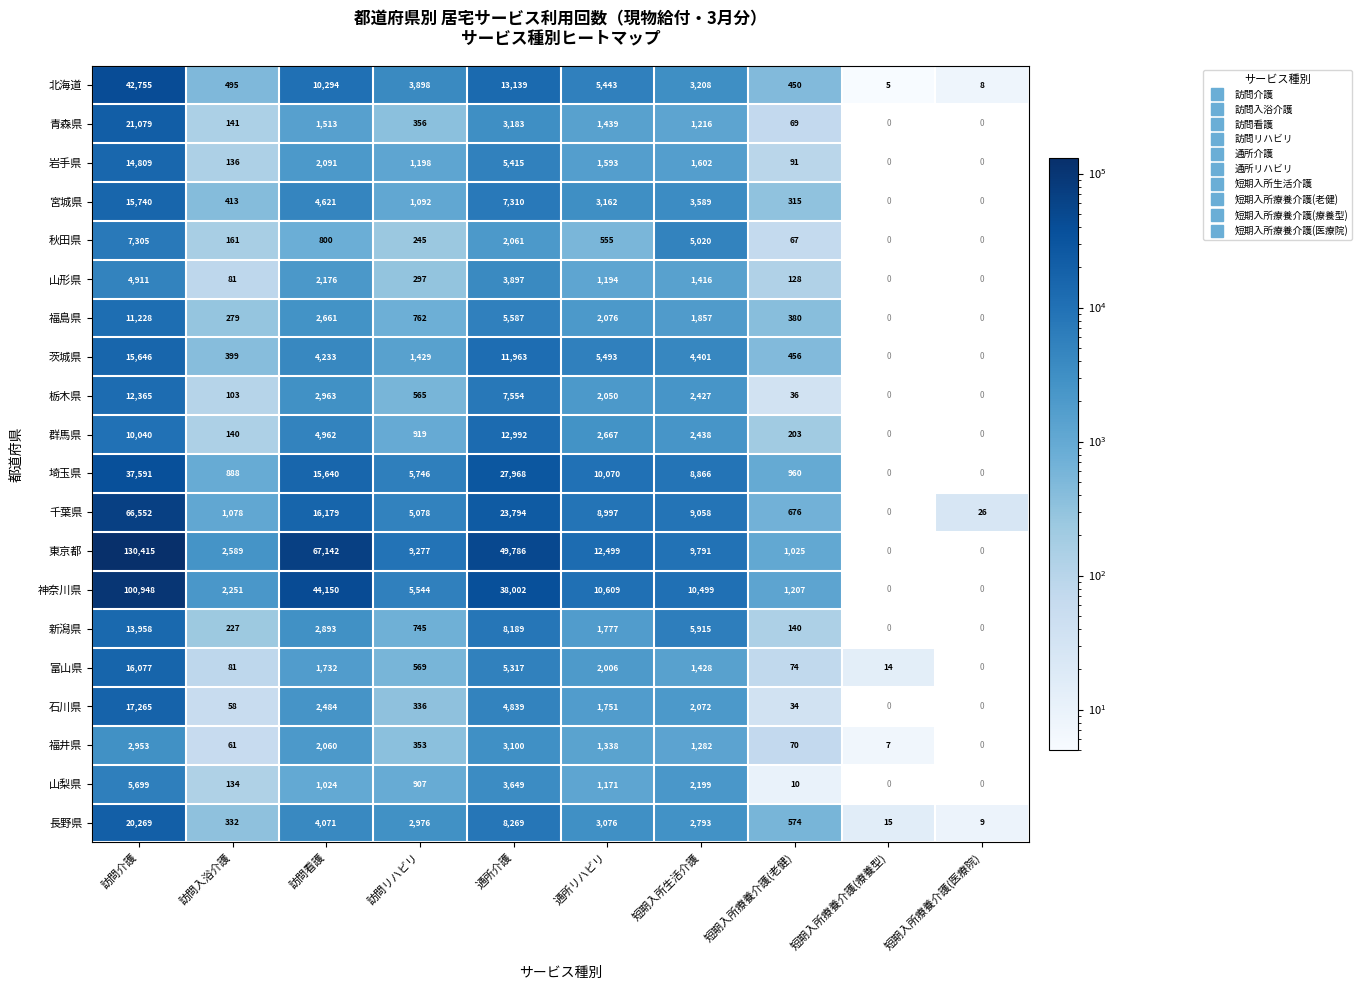

How many values in the 千葉県 series exceed 9058?

3